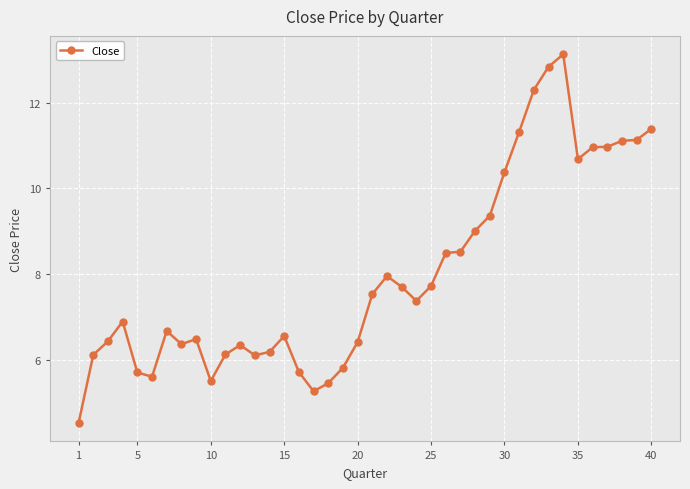

What is the value of the 30th point from the left?

10.4